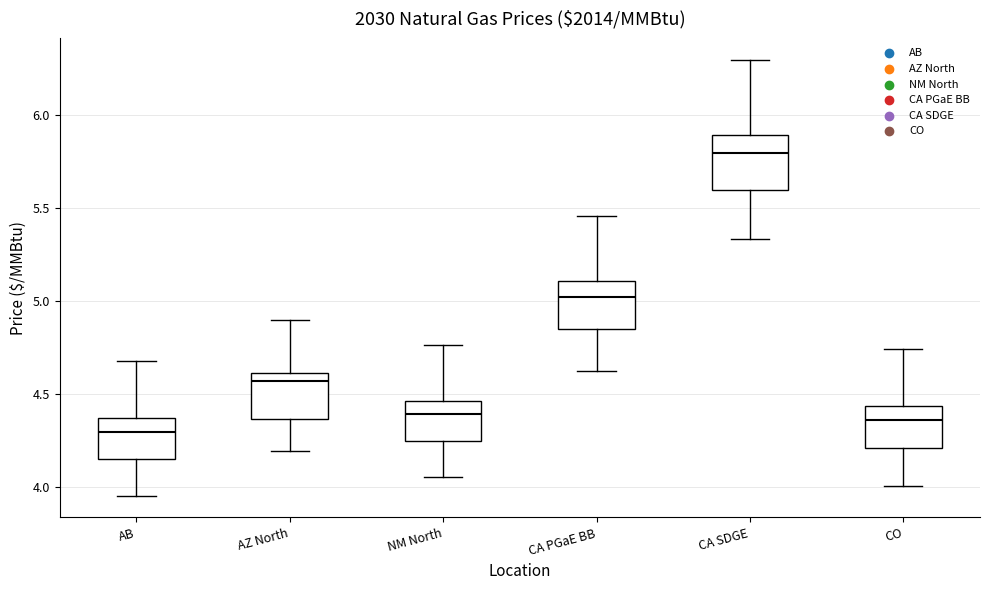

Reading left to right, transcribe this box plot: for each box, give where its median line is, the range the box spans, and where its two whiskers end, as read against the y-axis. The values are not printed on the chart, so give them approximately, as read against the axis.

AB: median 4.30, box 4.15 to 4.35, whiskers 3.95 to 4.70
AZ North: median 4.55, box 4.35 to 4.60, whiskers 4.20 to 4.90
NM North: median 4.40, box 4.25 to 4.45, whiskers 4.05 to 4.75
CA PGaE BB: median 5.00, box 4.85 to 5.10, whiskers 4.60 to 5.45
CA SDGE: median 5.80, box 5.60 to 5.90, whiskers 5.35 to 6.30
CO: median 4.35, box 4.20 to 4.45, whiskers 4.00 to 4.75